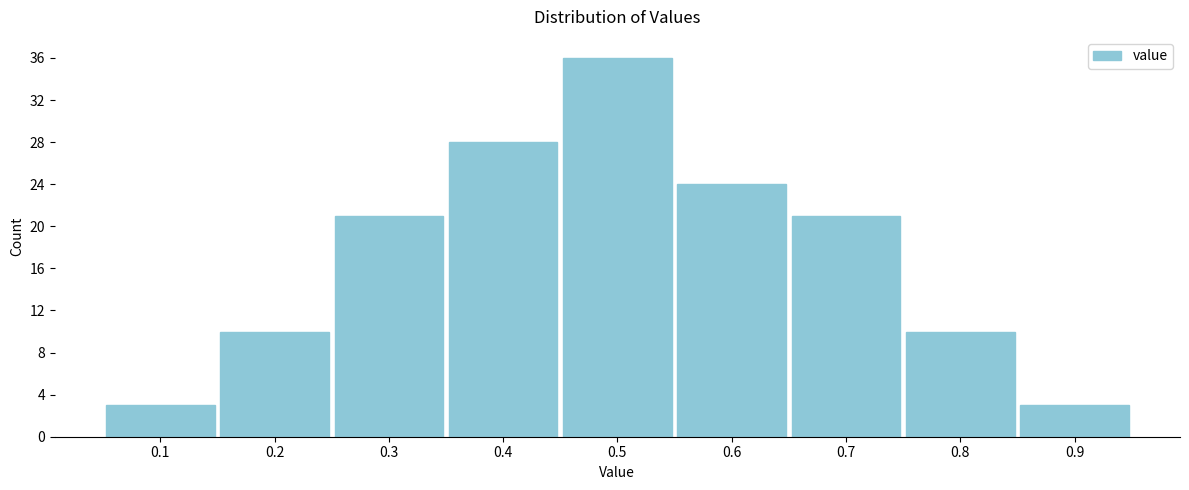

Reading left to right, what are all the values shown in this chart?

3	10	21	28	36	24	21	10	3